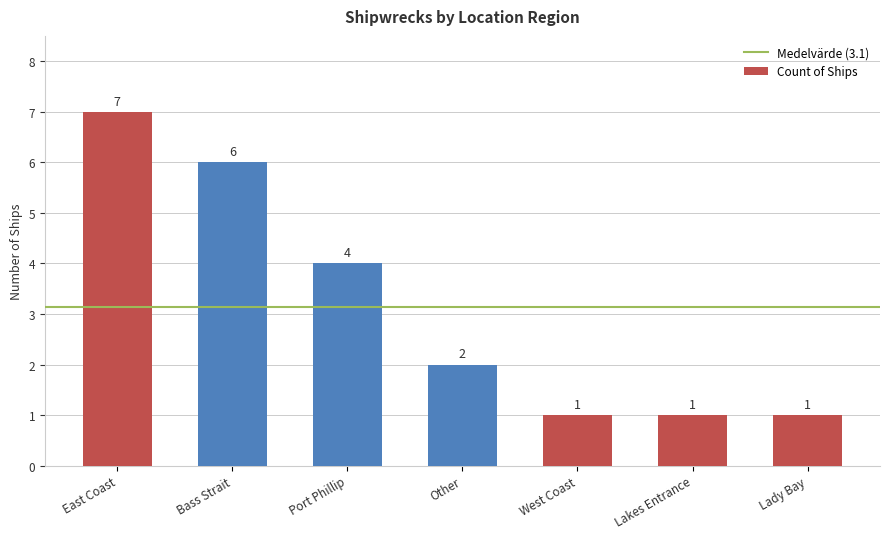

What is the difference between the maximum and minimum values?

6